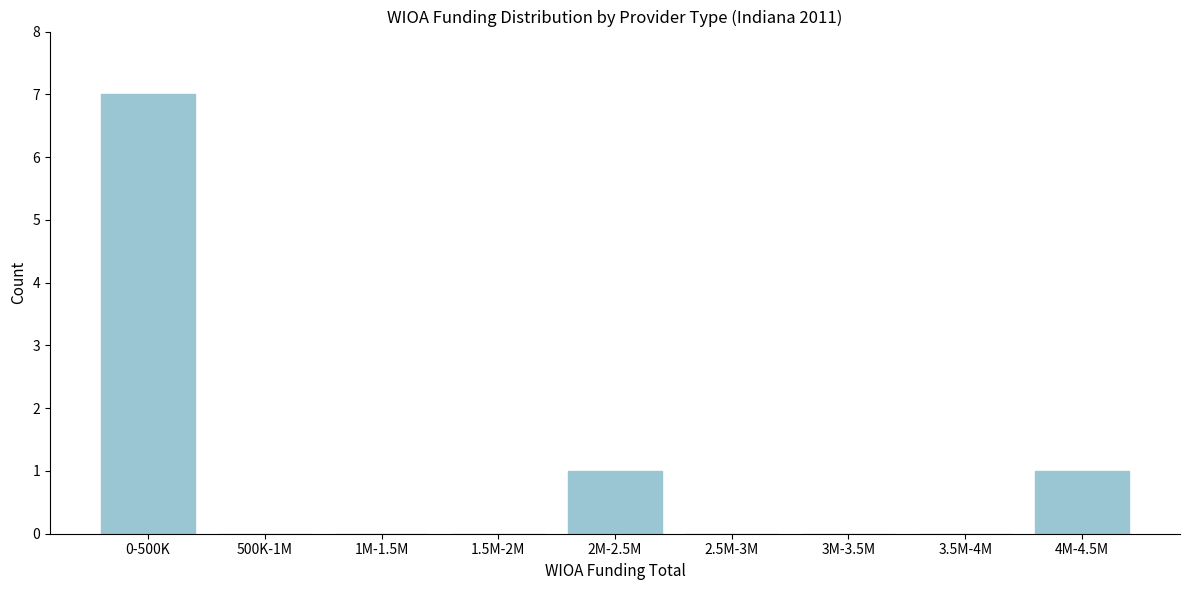

Reading right to left, list all the values displayed in this chart.

4M-4.5M=1	3.5M-4M=0	3M-3.5M=0	2.5M-3M=0	2M-2.5M=1	1.5M-2M=0	1M-1.5M=0	500K-1M=0	0-500K=7